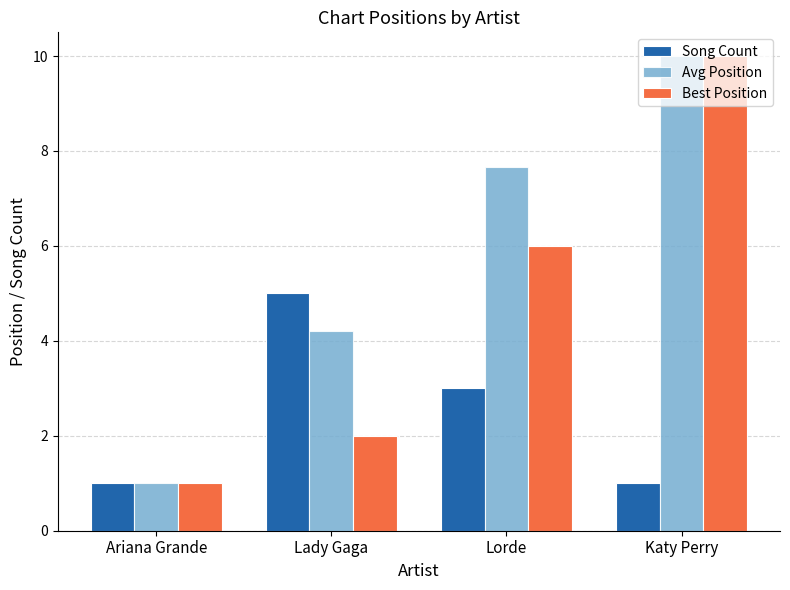

Rank the categories by Best Position value from lowest to highest.

Ariana Grande, Lady Gaga, Lorde, Katy Perry